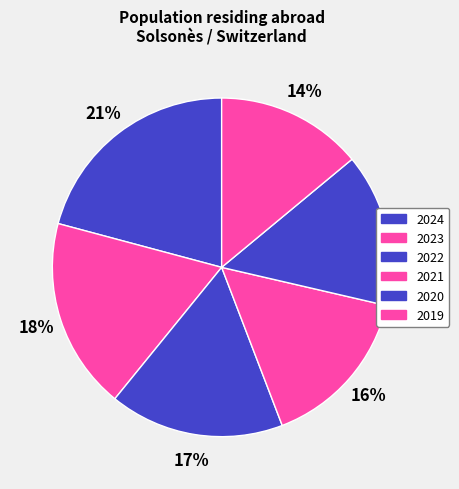

Is it true that 2023 is 23% of the pie?

False